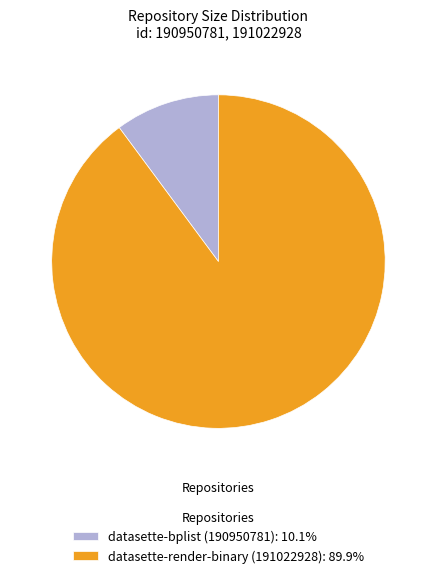

Which category has the biggest portion of the pie?

datasette-render-binary (191022928)